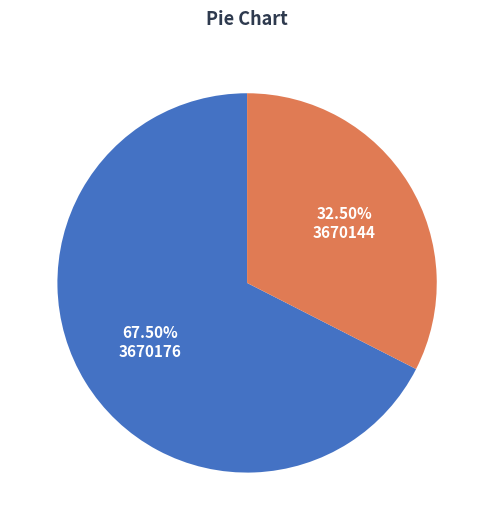

Is the sum of 3670144 and 3670176 greater than half?

Yes